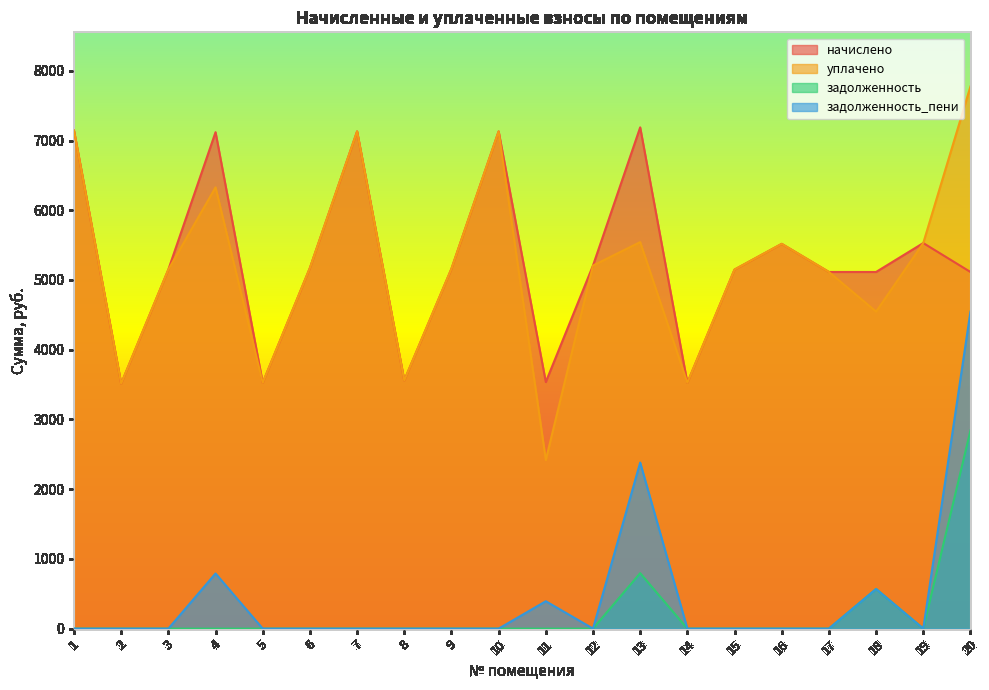

What is the difference between the second highest and second lowest values in the начислено series?

3617.3